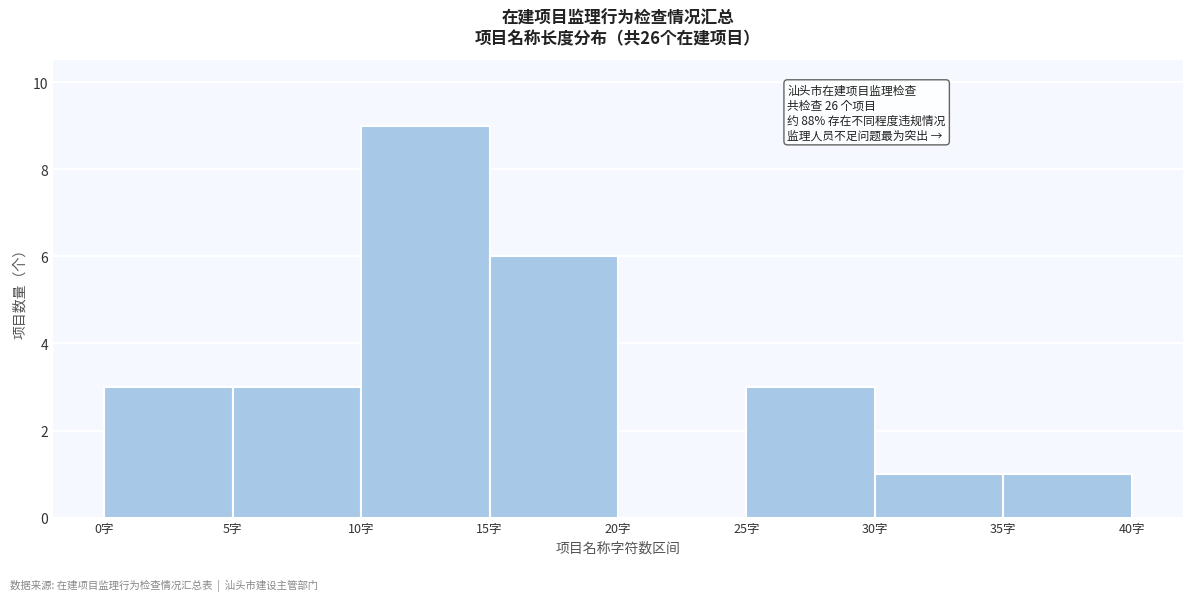

Which range on the x-axis has the tallest bar?

10 to 15